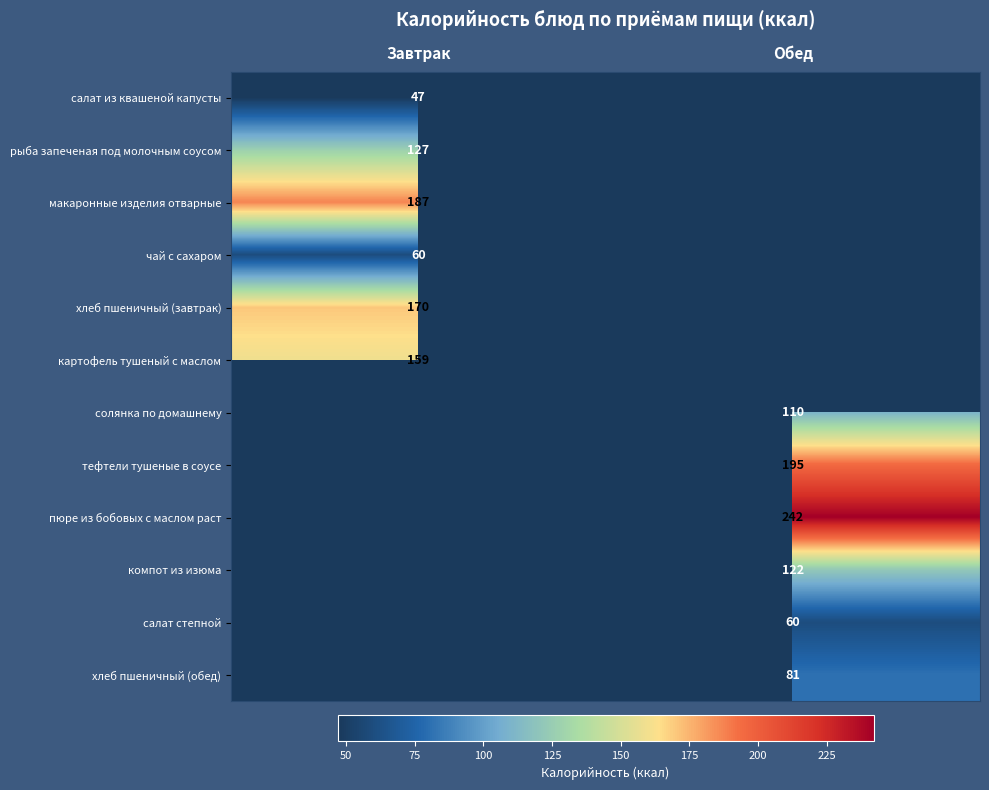

At how many categories does at least one series exceed 215?

1